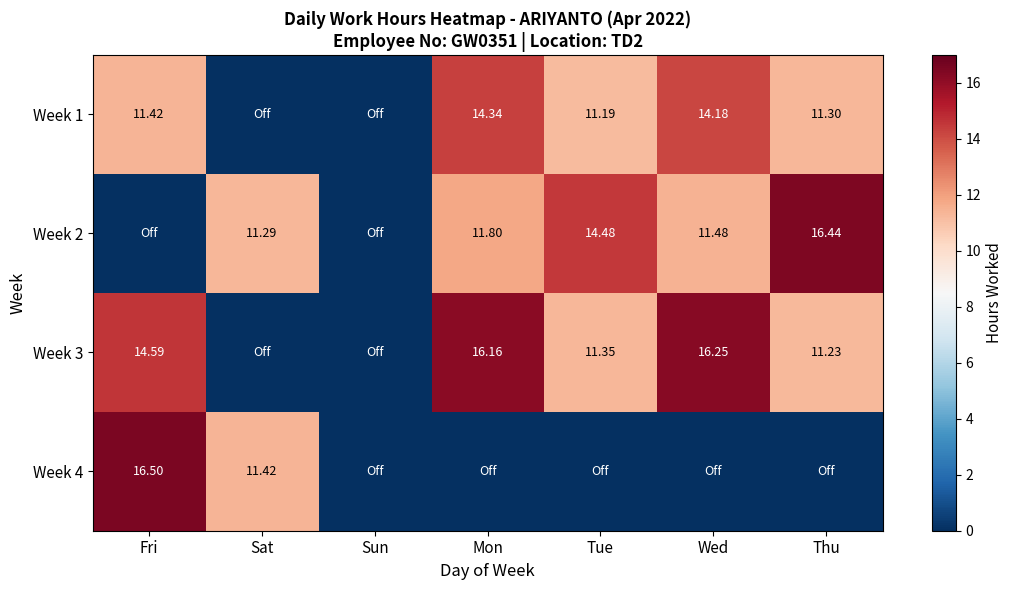

How many series are shown in this chart?

4